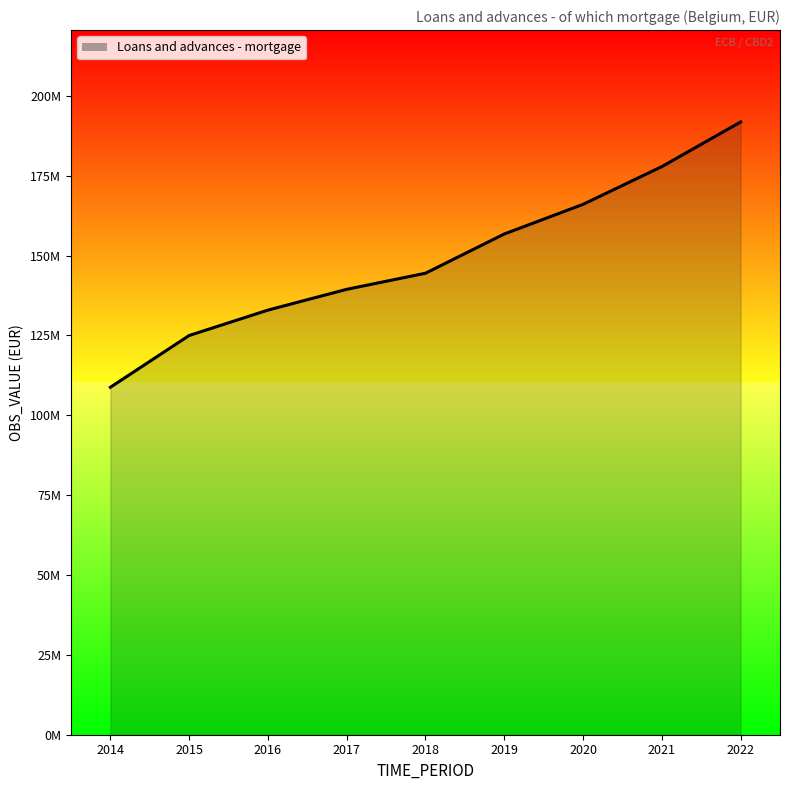

What is the value of the 6th point from the left?

156767109